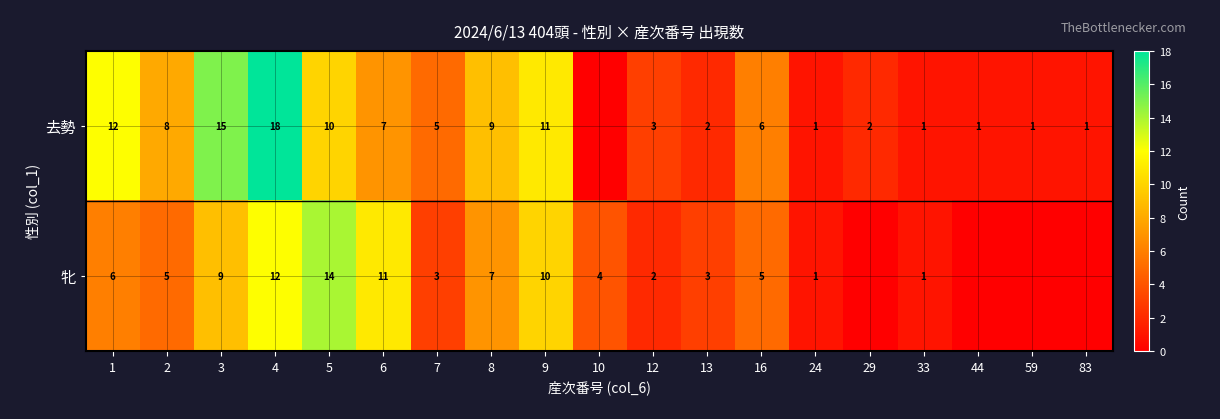

What is the average value of the 牝 series?

5